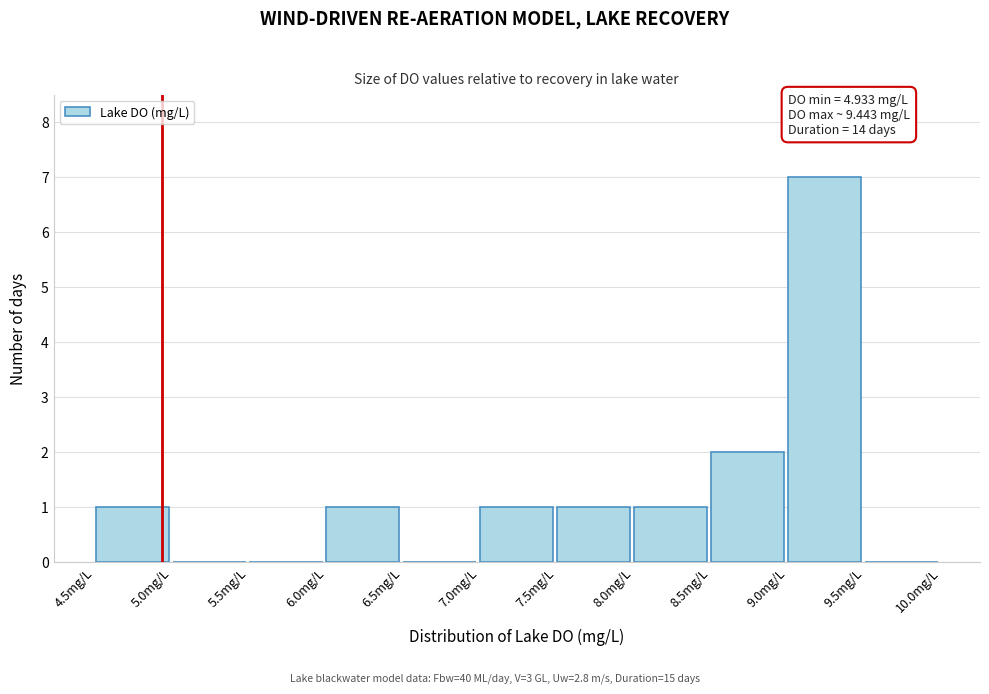

Over which range of the x-axis is the bar tallest?

9.0 to 9.5